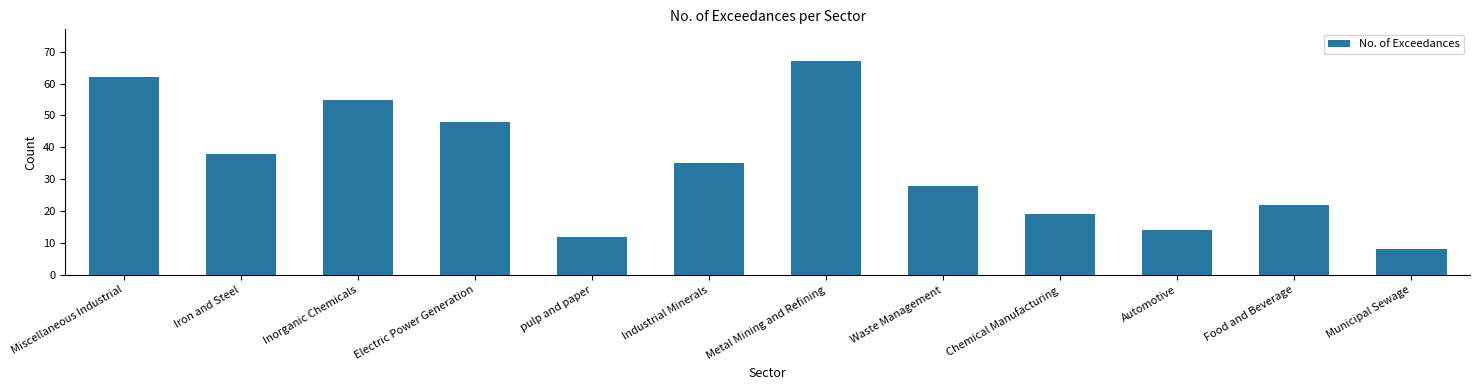

What is the difference between the maximum and minimum values?

59